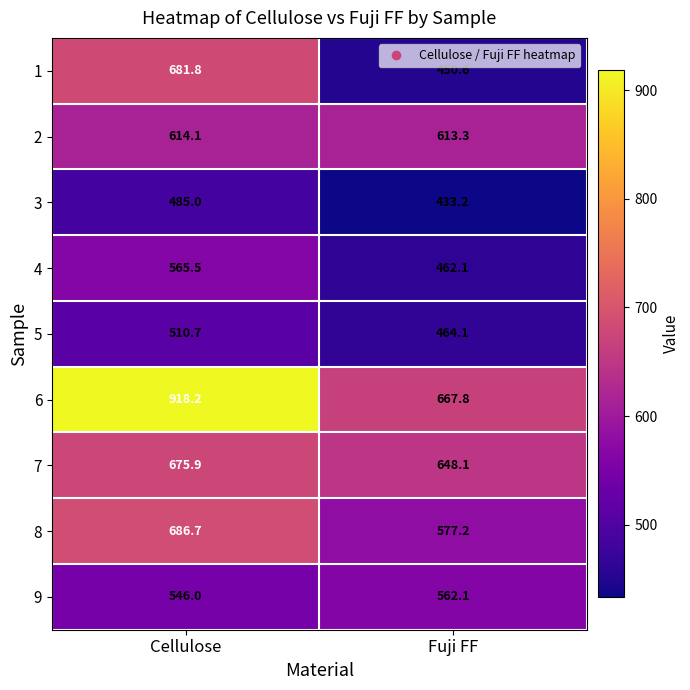

Which series has the largest total across all categories?

6